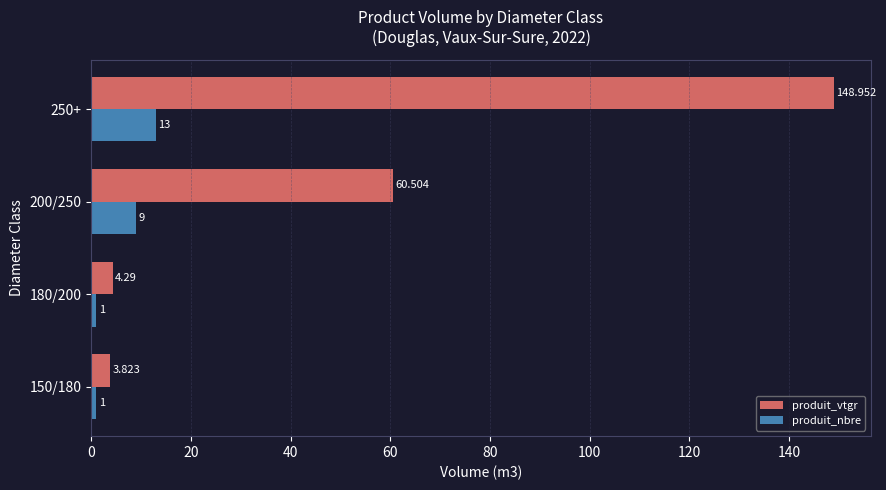

Rank the series at 250+ from lowest to highest value.

produit_nbre, produit_vtgr